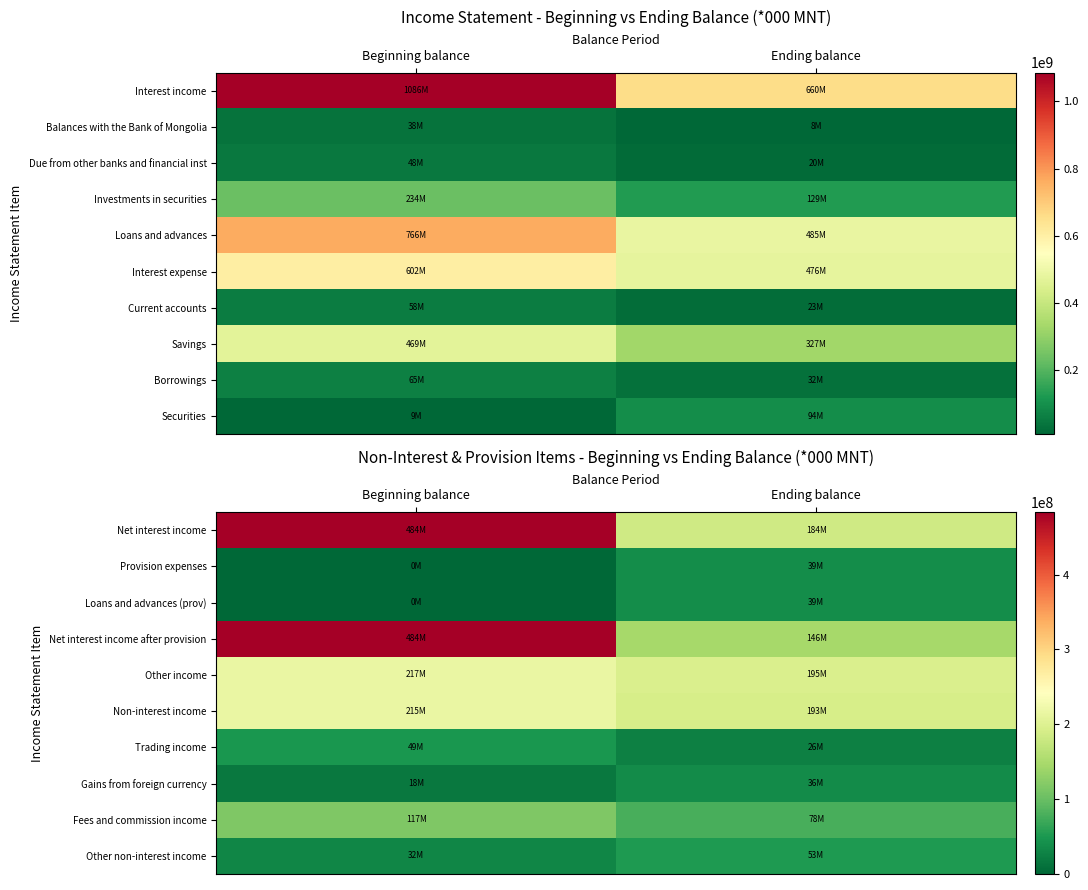

What is the difference between the maximum and minimum values in the Loans and advances (prov) series?

38661062.0